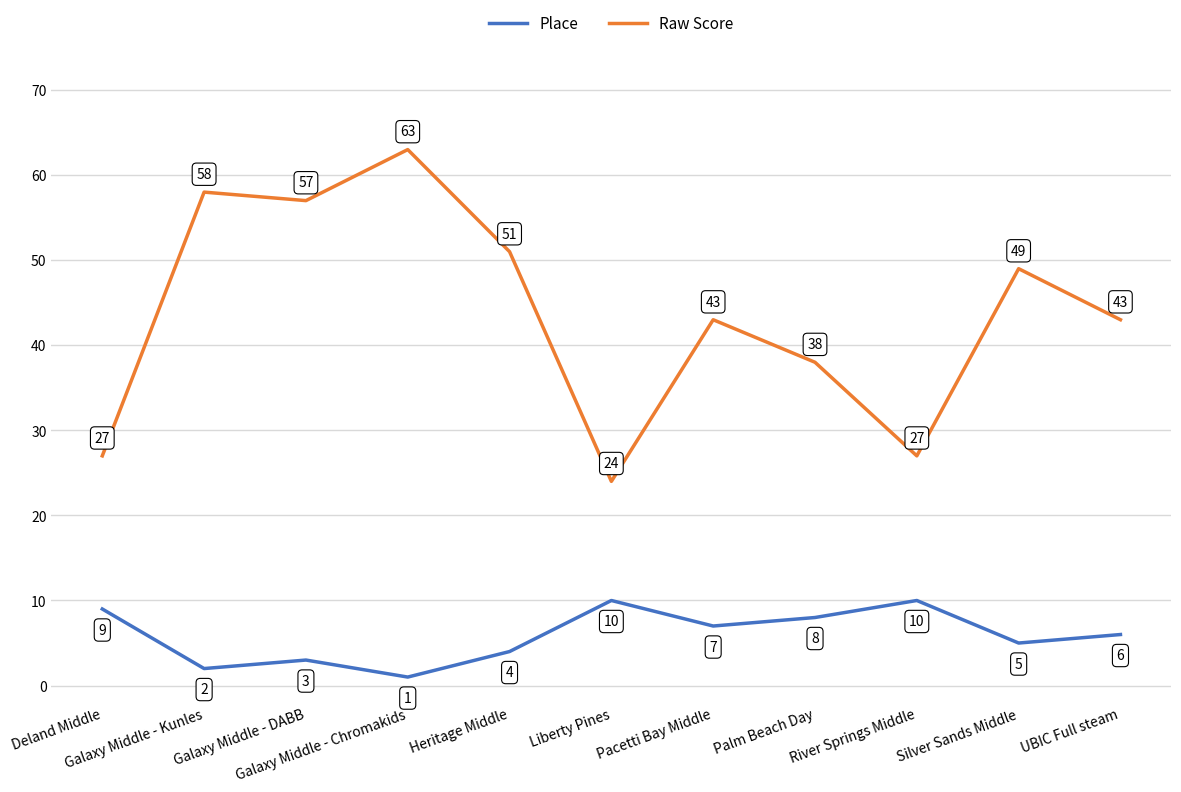

True or false: Raw Score and Place intersect in this chart.

False